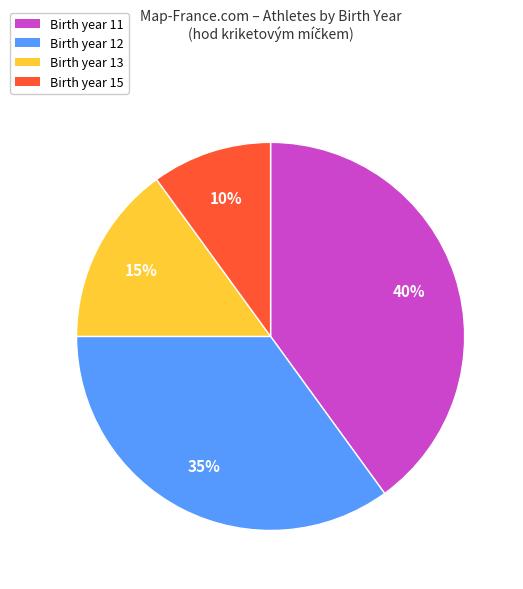

Combined, do Birth year 12 and Birth year 11 account for over 50%?

Yes